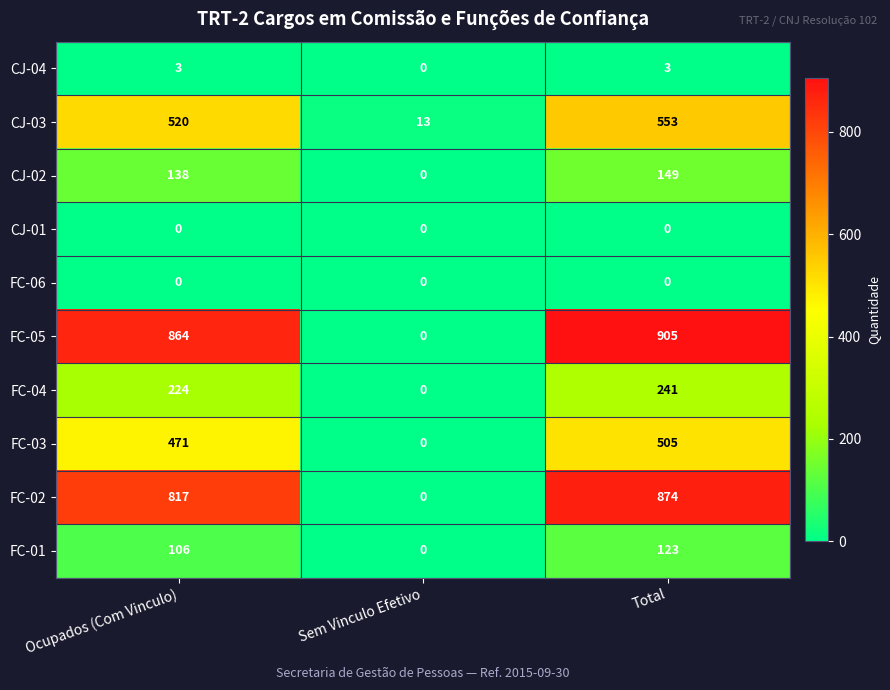

How many series are shown in this chart?

10